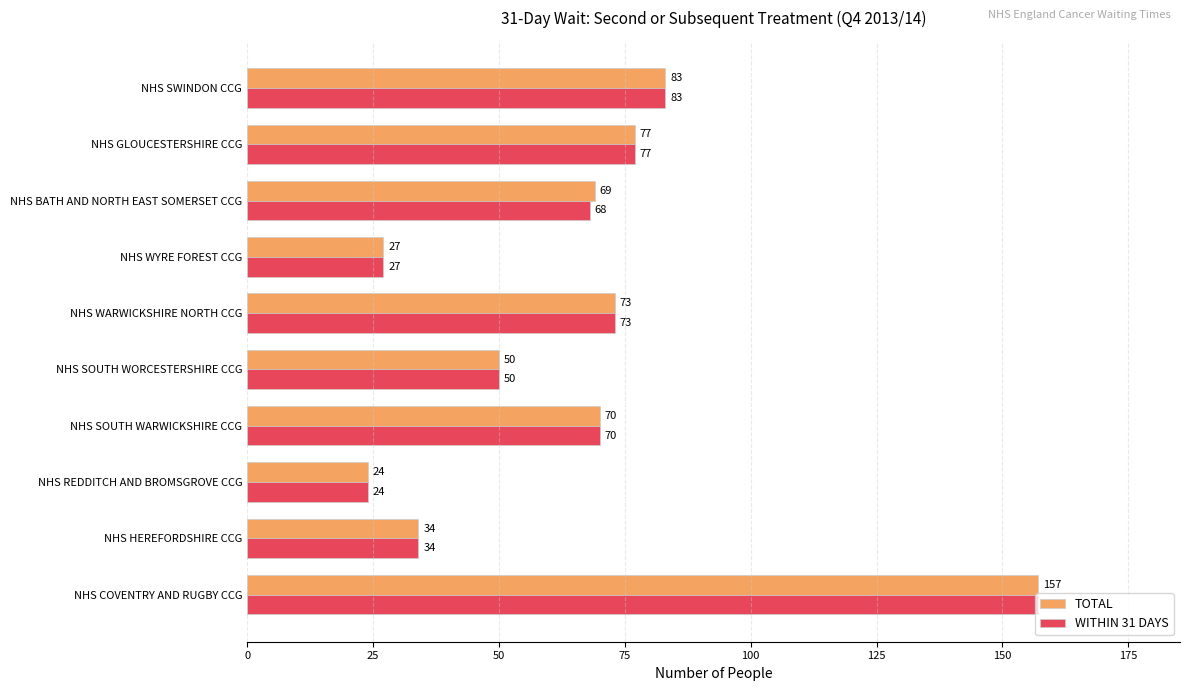

What is the minimum value for TOTAL?

24